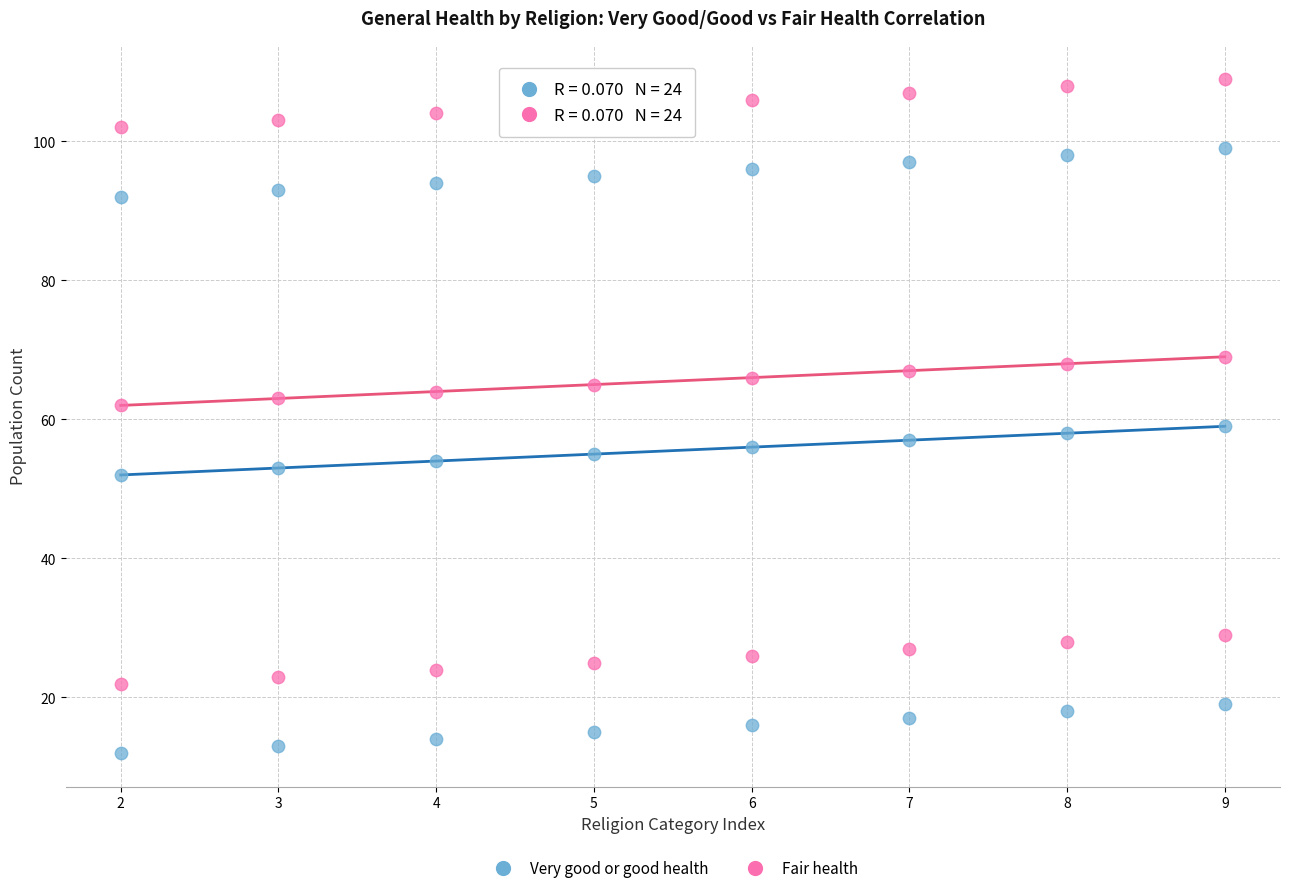

What is the X range (max minus min) for the scatter plot?

7